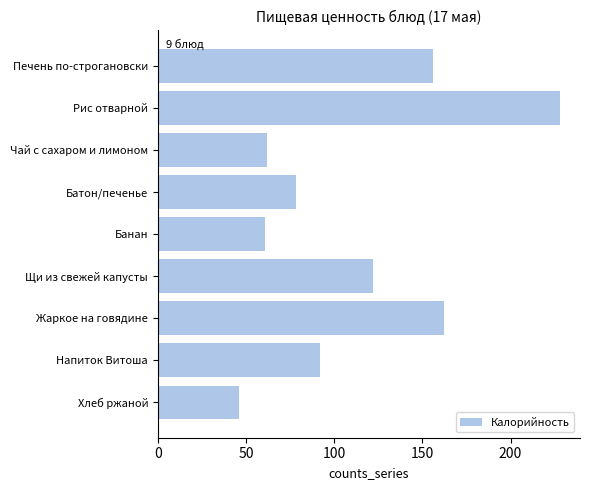

What is the label of the 4th bar from the top?

Батон/печенье